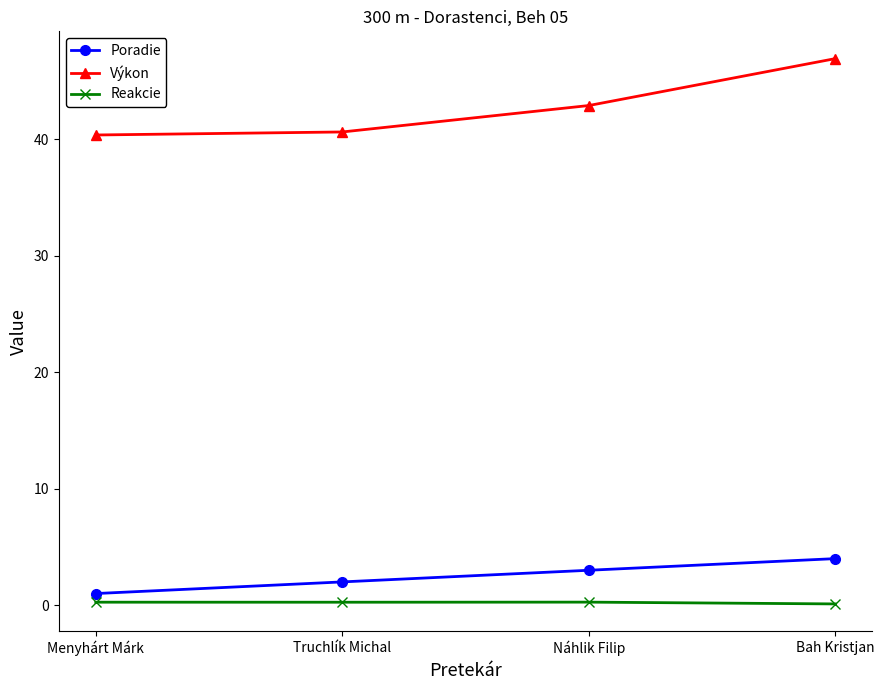

List the series in order of their peak value, lowest first.

Reakcie, Poradie, Výkon